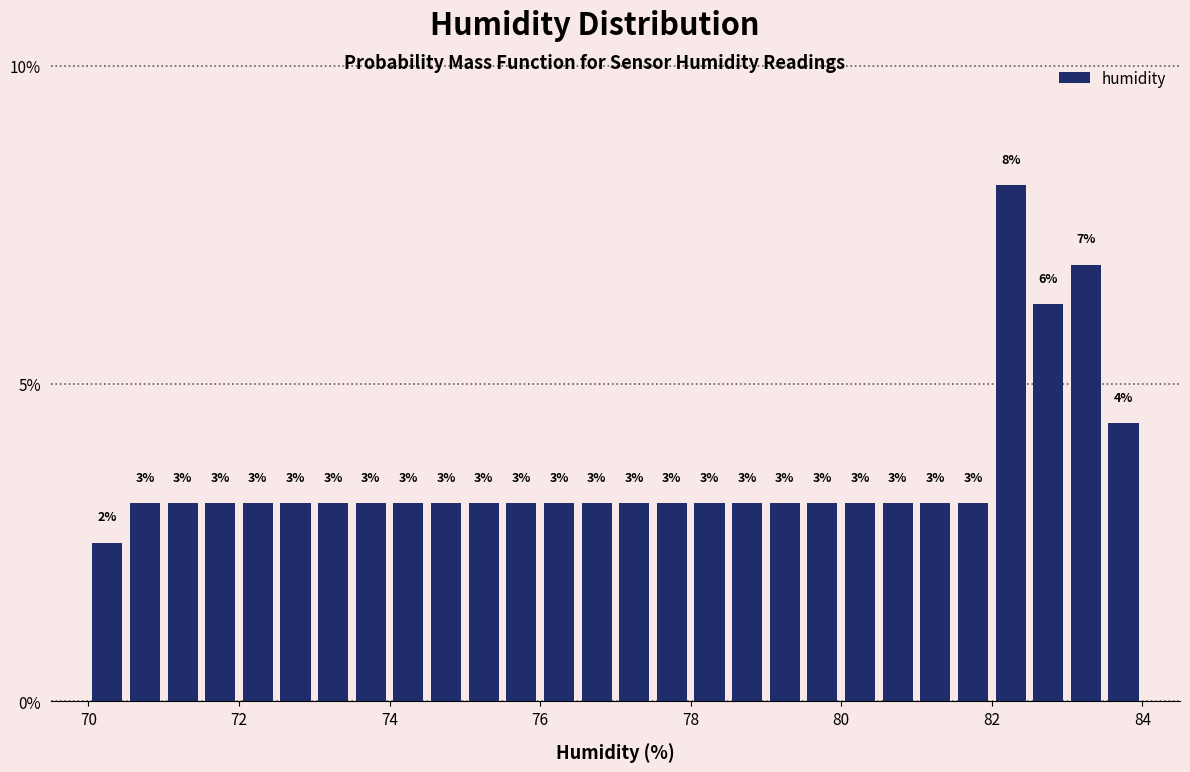

Around what value on the x-axis is the tallest bar? Give the approximate position of its centre, as read against the axis.

82.2